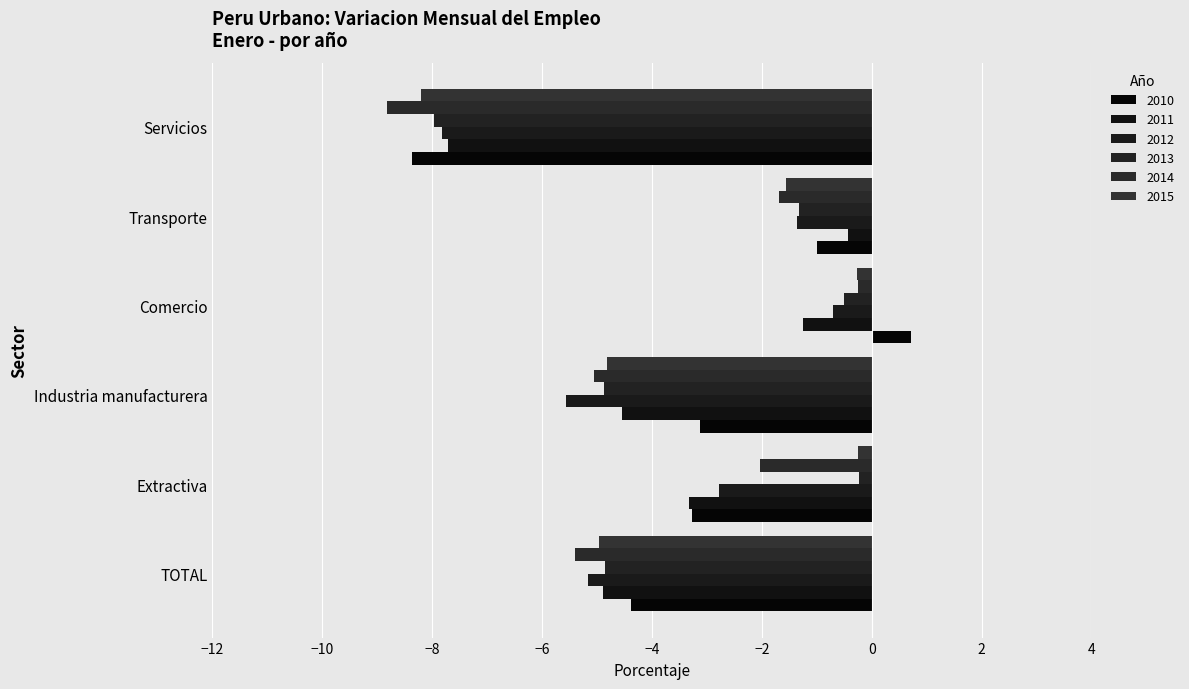

How many data points in 2014 are less than -2?

4